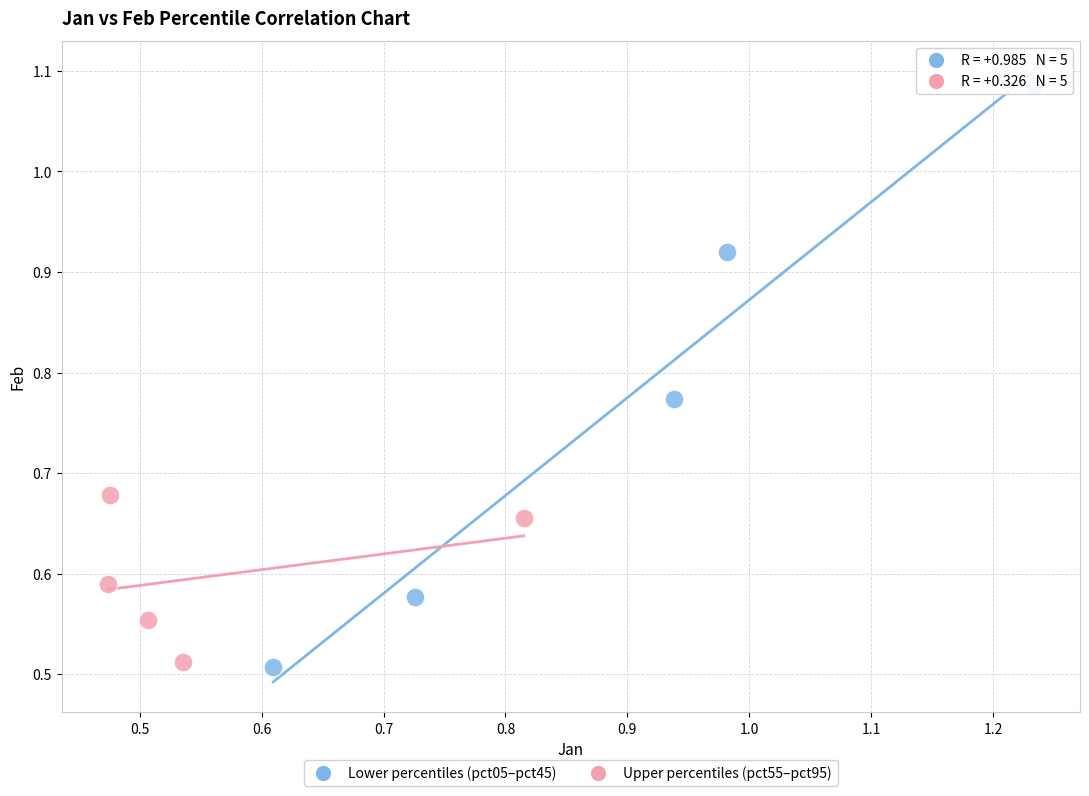

Which series has the widest spread of Y values?

Lower percentiles (pct05–pct45)